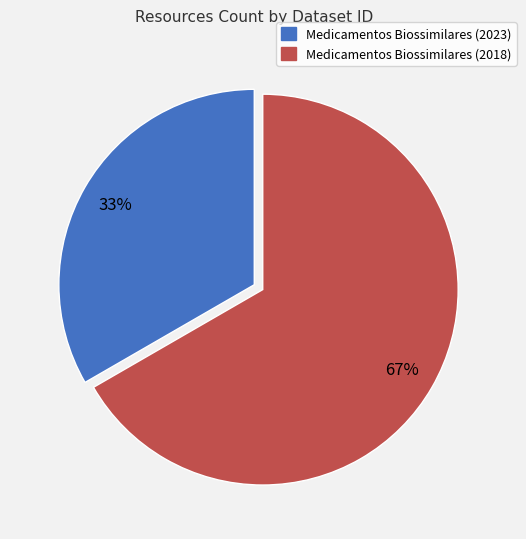

Does any single category account for the majority?

Yes